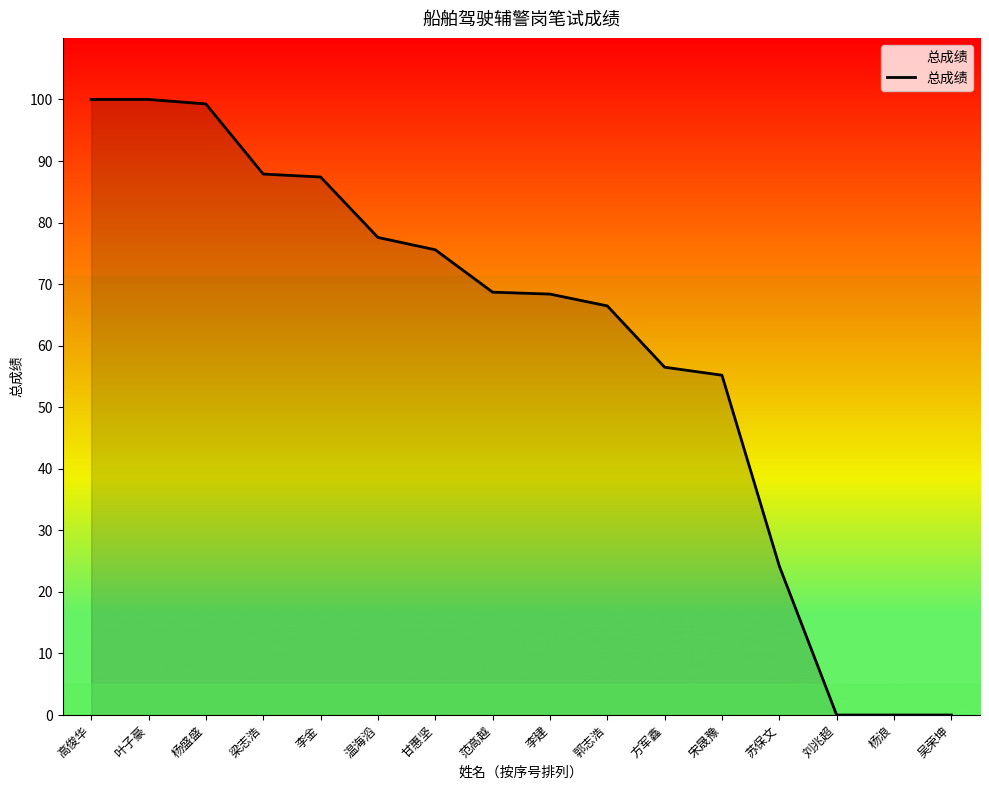

The value at 叶子豪 is 35.9. True or false?

False